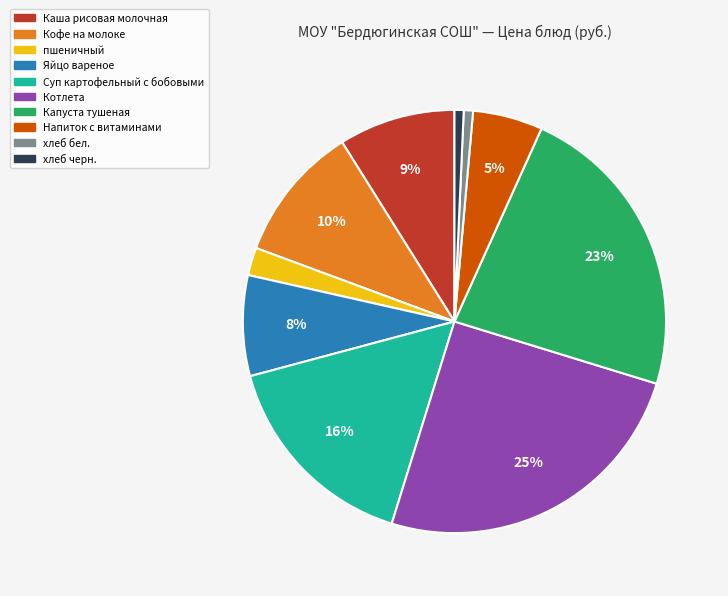

Between пшеничный and хлеб черн., which is larger?

пшеничный